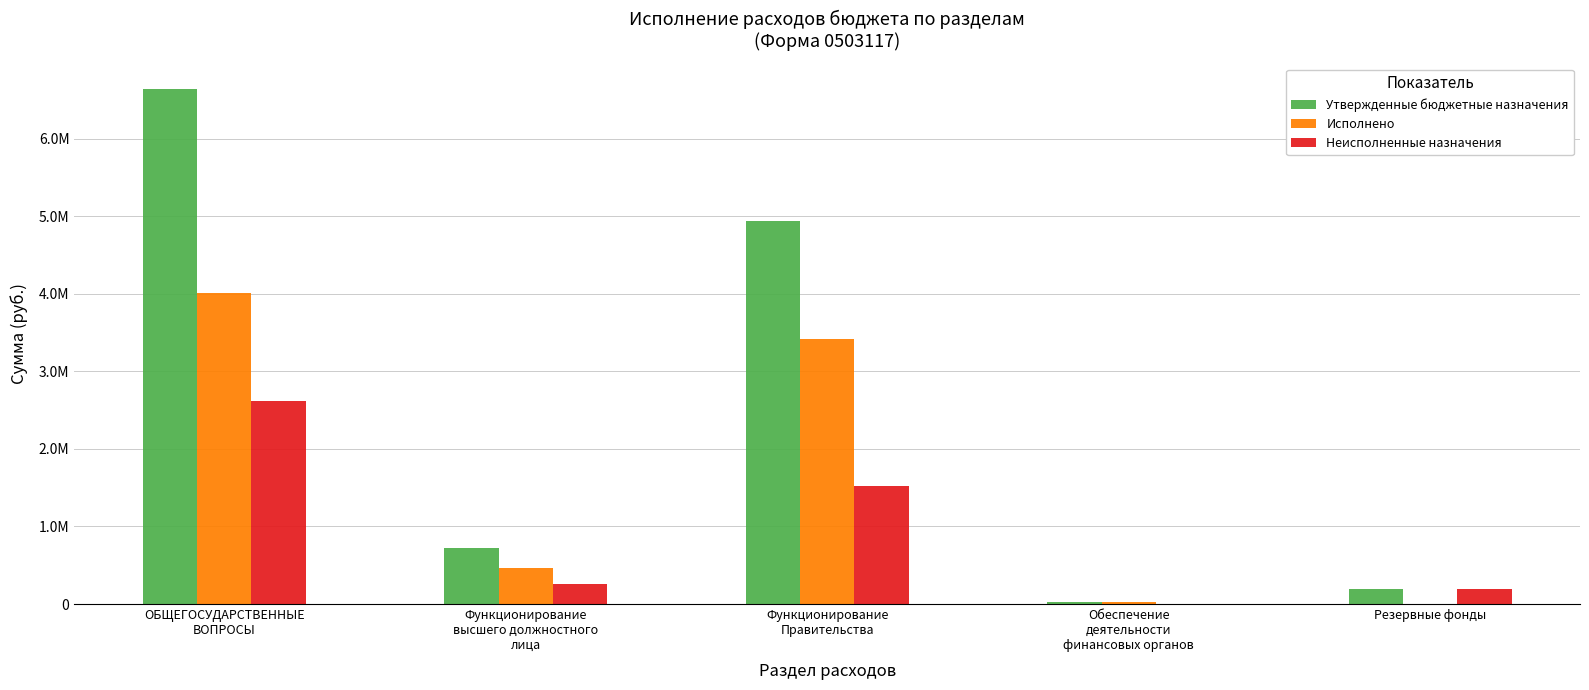

Does the chart contain stacked bars?

No